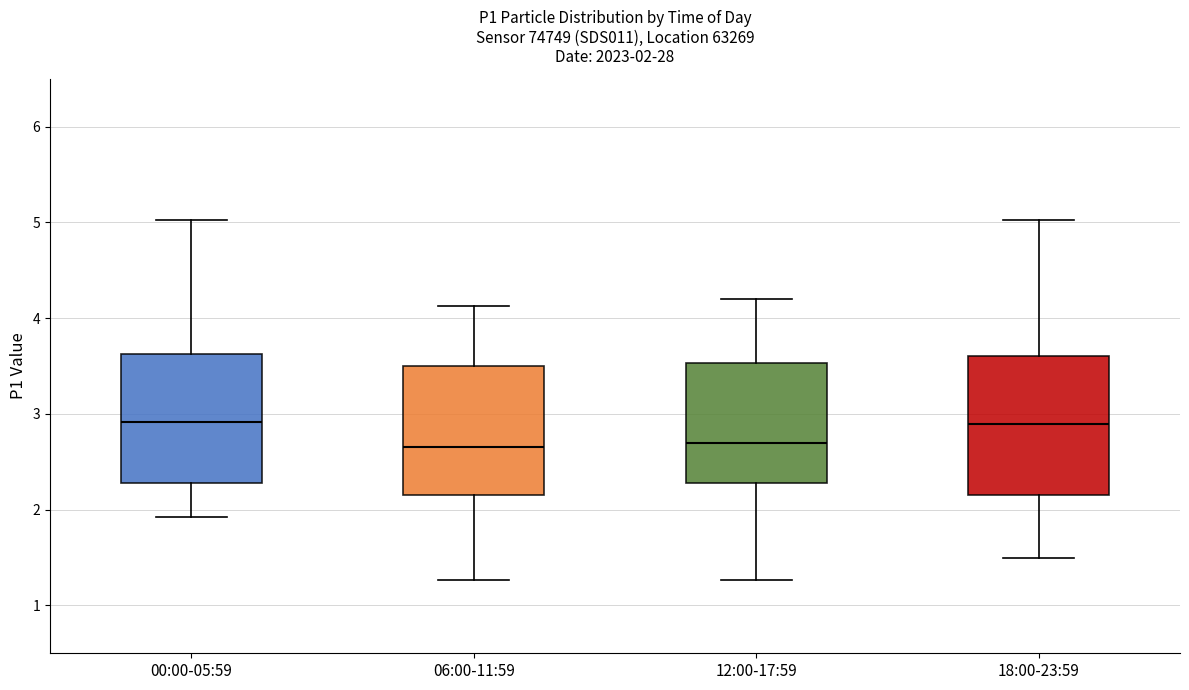

Which box is the tallest, from its lower edge to its upper edge?

18:00-23:59